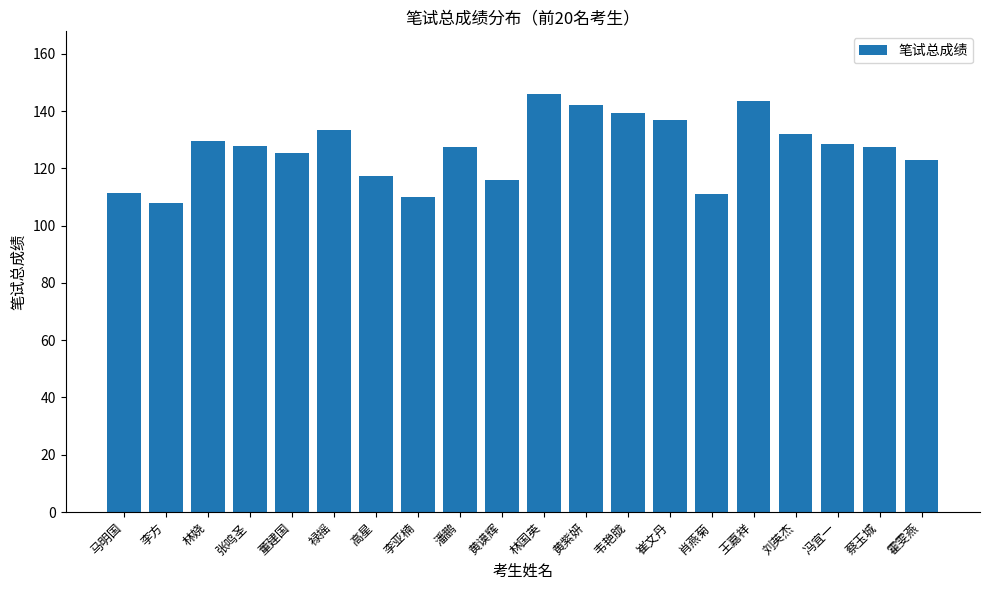

What is the greatest value displayed?

146.0